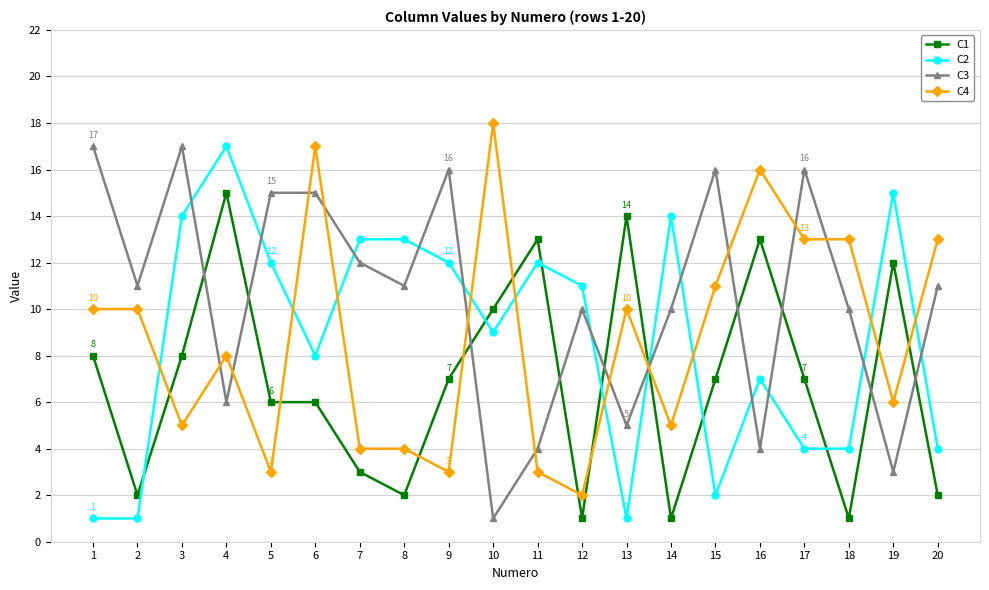

How many intersections are there between C2 and C1?

7